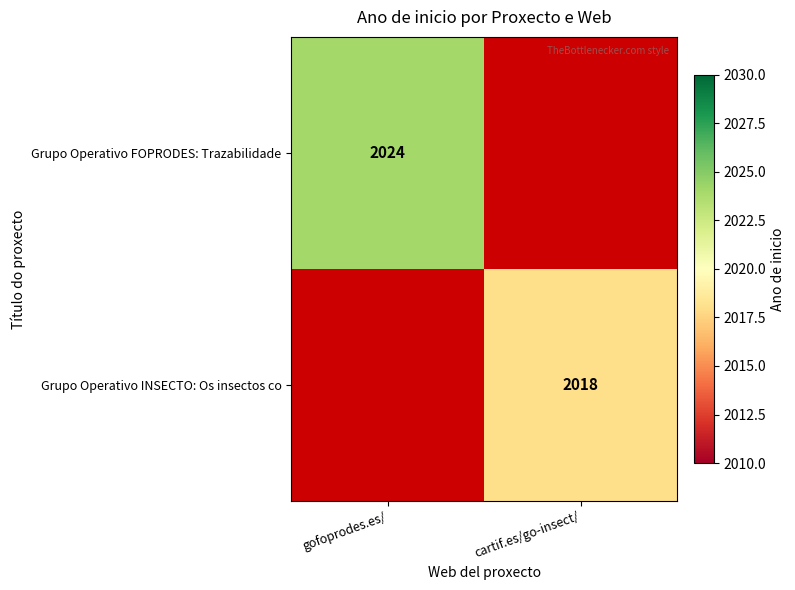

The value of Grupo Operativo FOPRODES: Trazabilidade at gofoprodes.es/ is 2024. True or false?

True